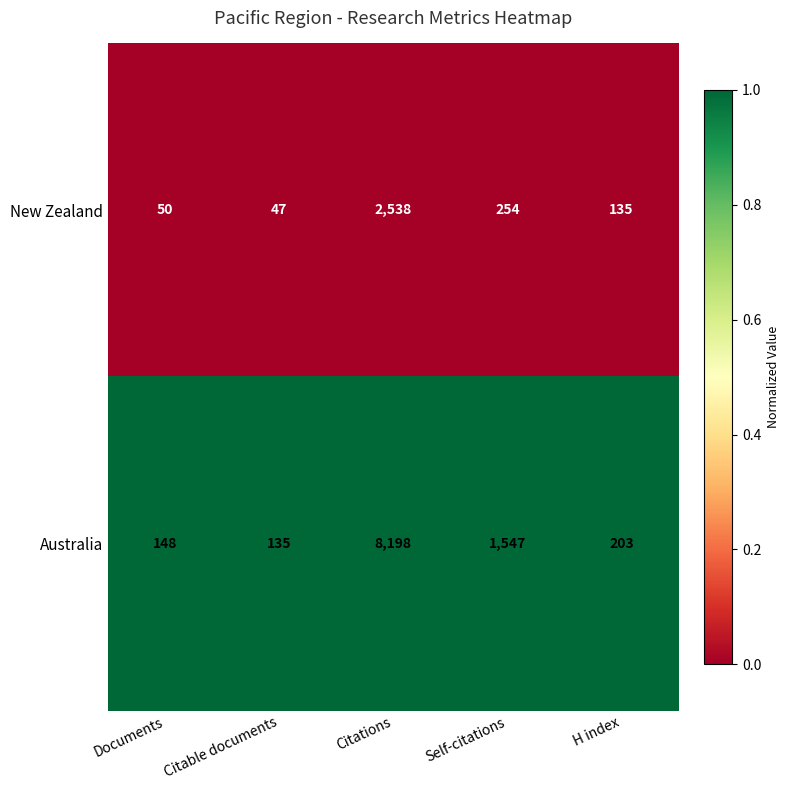

Read the New Zealand value at Citations, to the nearest 100.

2500